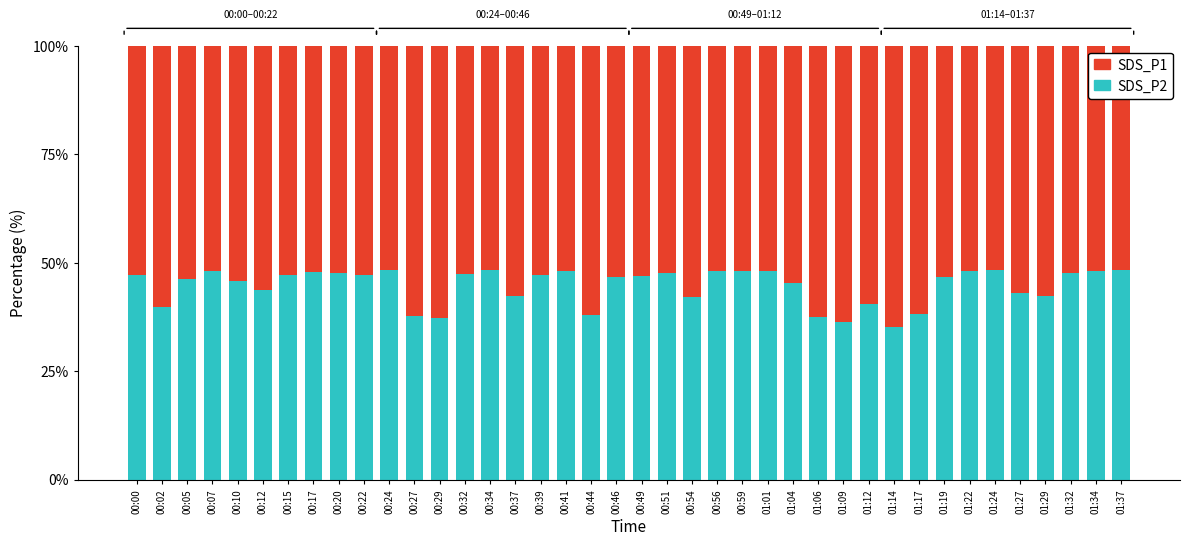

What is the sum of the SDS_P2 values at 00:24 and 00:20?

95.8